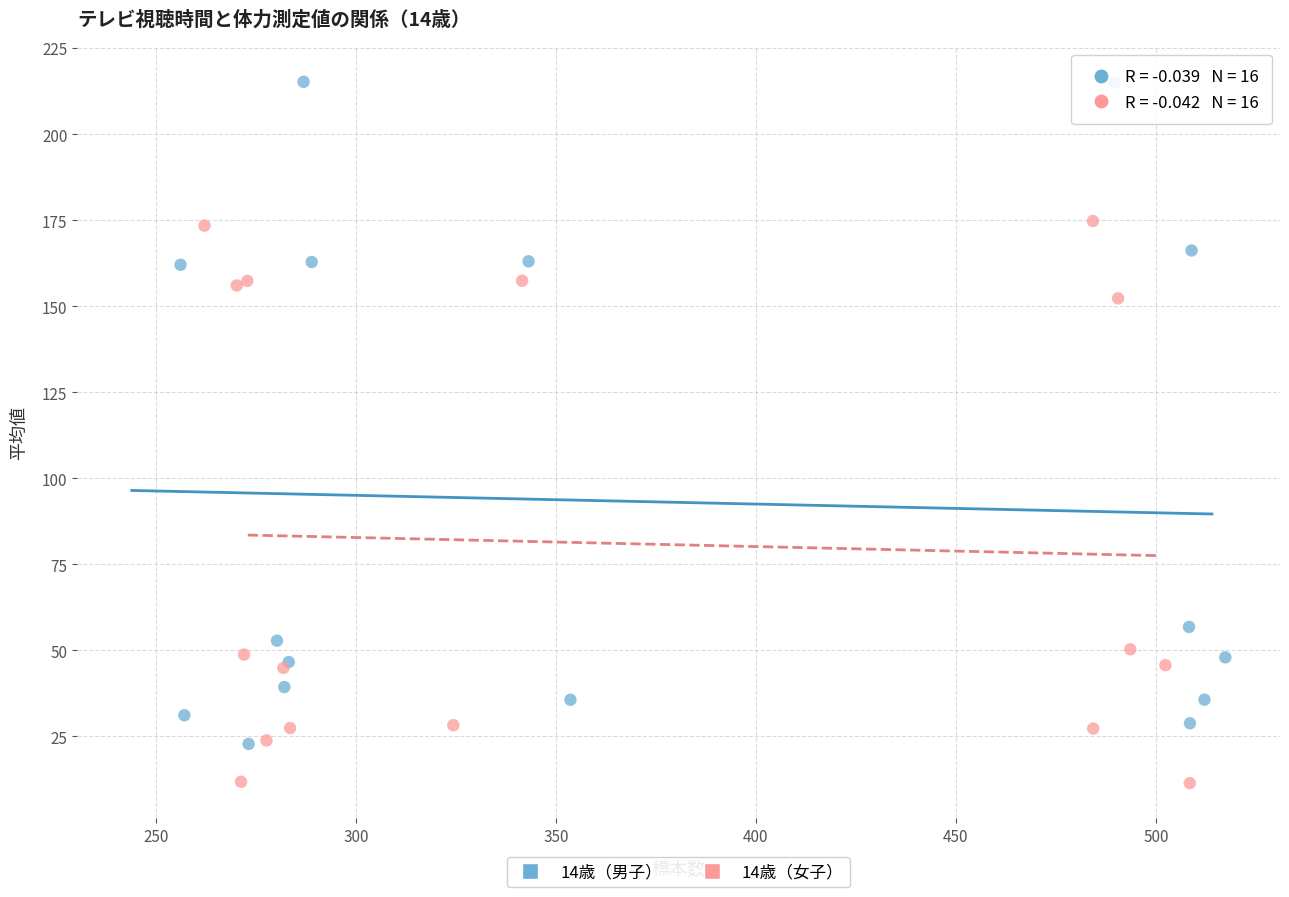

Which series has the widest spread of Y values?

14歳（男子）